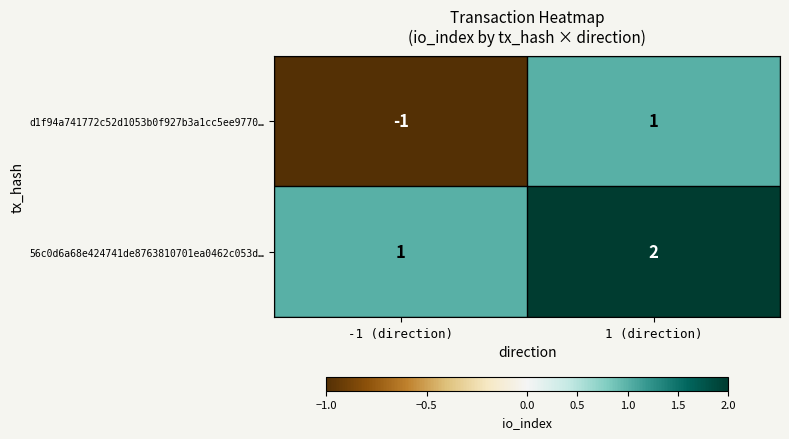

The value of 56c0d6a68e424741de8763810701ea0462c053d… at 1 (direction) is 2. True or false?

True